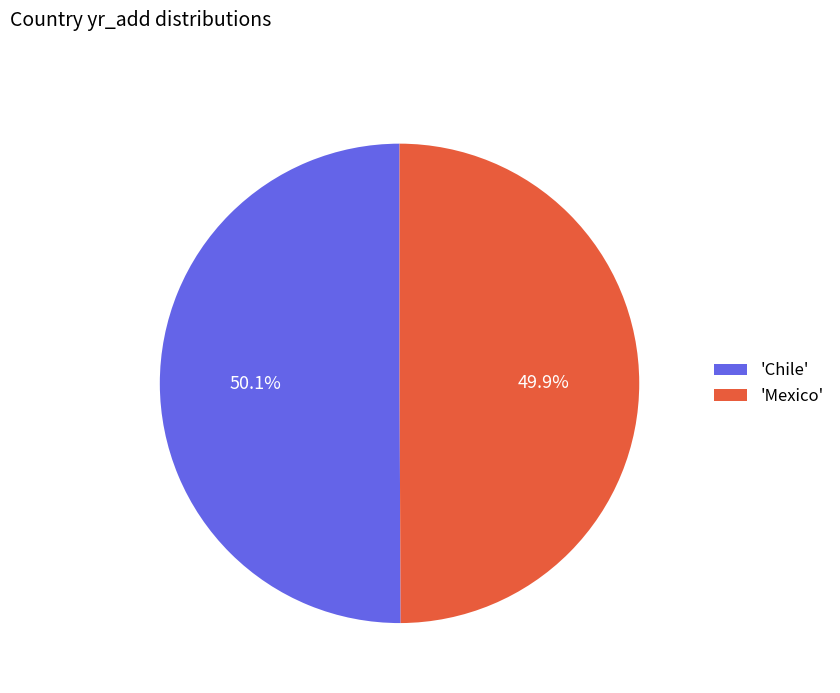

What is the ratio of the value at 'Mexico' to the value at 'Chile'?

1.0